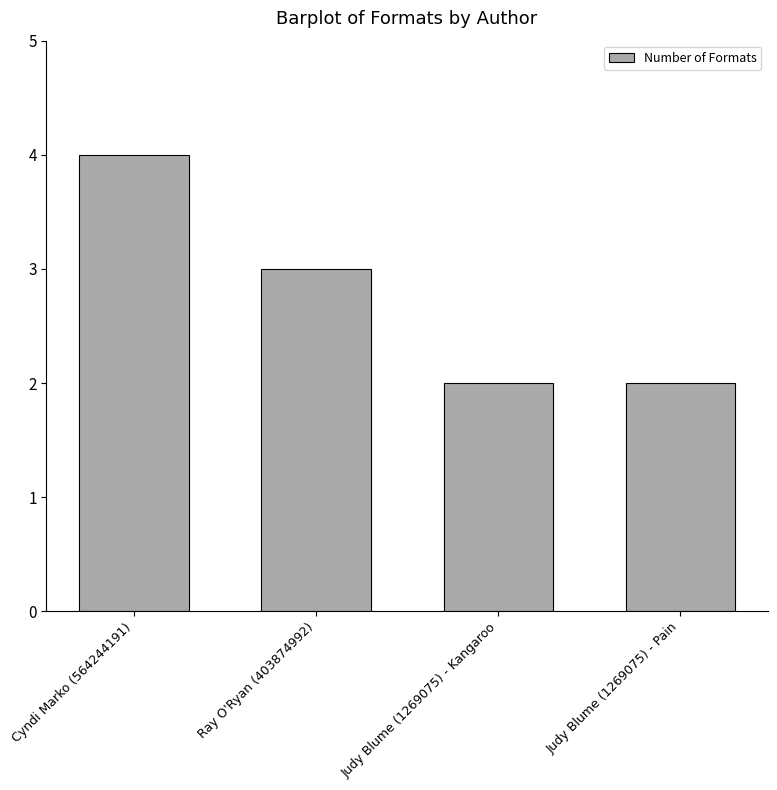

At which category does the chart reach its peak across all series?

Cyndi Marko (564244191)